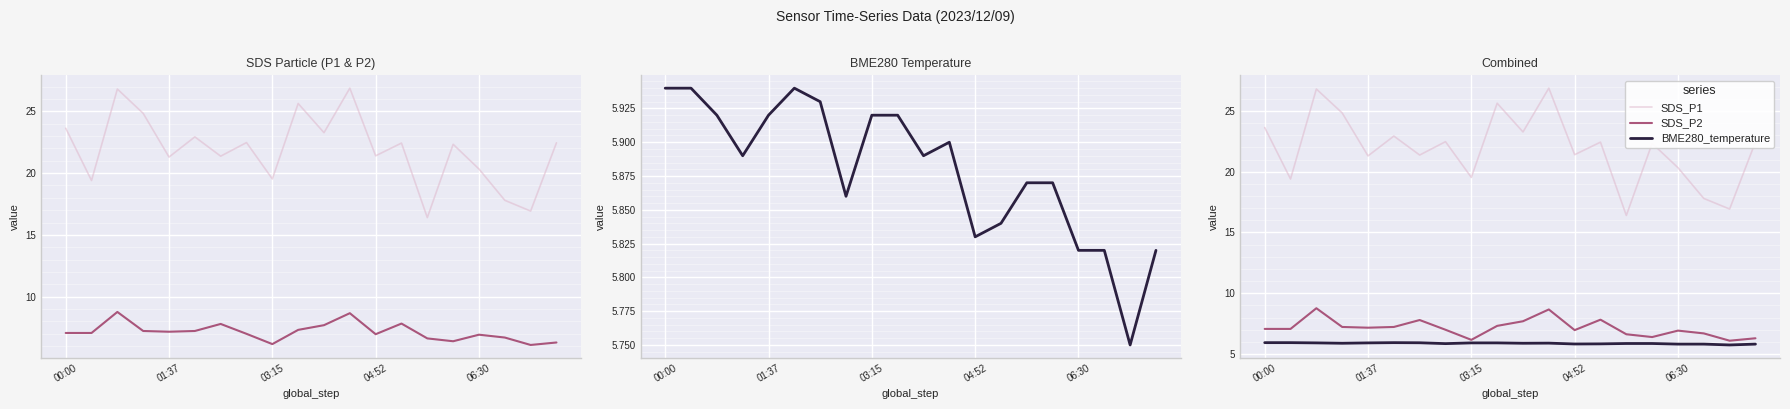

How many lines are shown in the chart?

3